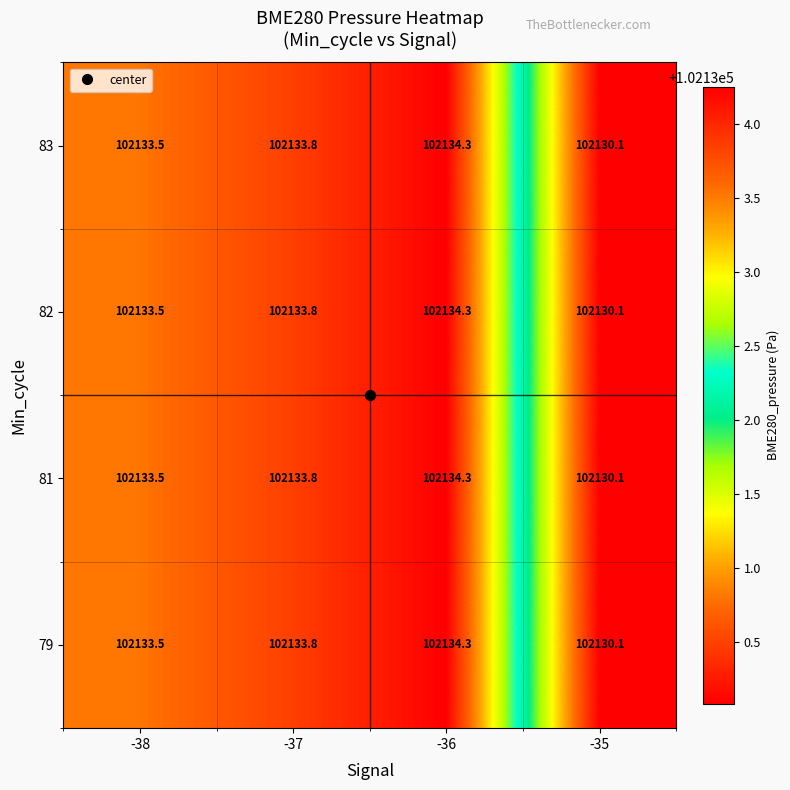

The value of 82 at -36 is 137102.8. True or false?

False